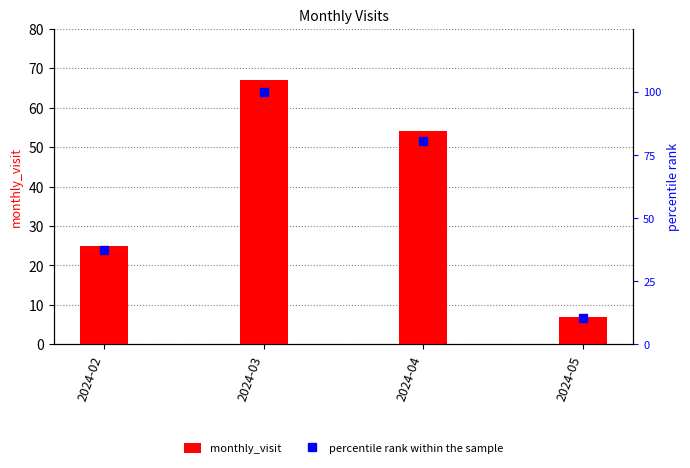

Reading left to right, extract all data points from this chart.

monthly_visit: 2024-02=25.0	2024-03=67.0	2024-04=54.0	2024-05=7.0
percentile rank within the sample: 2024-02=37.3	2024-03=100.0	2024-04=80.6	2024-05=10.4